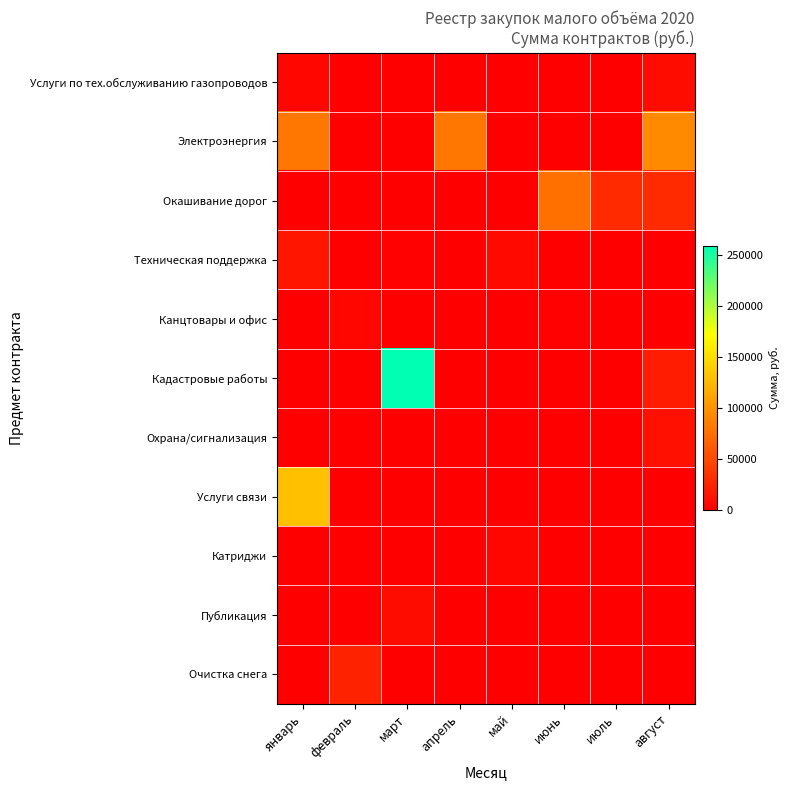

What is the maximum value shown in the chart?

258712.0